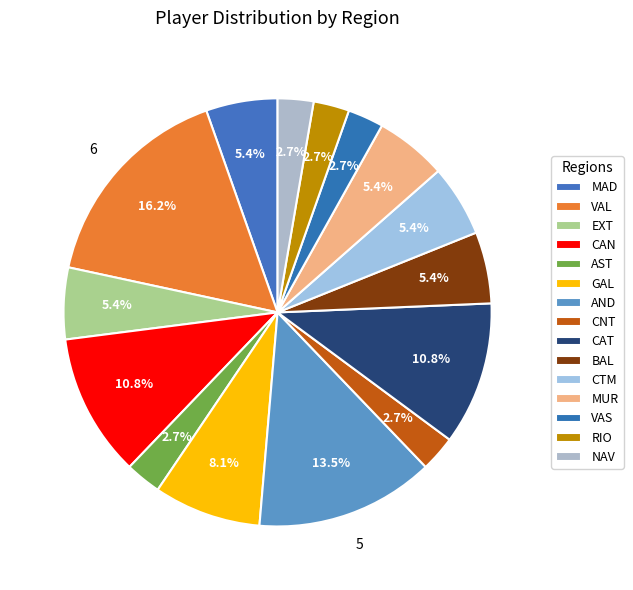

To the nearest percent, what percentage of the pie is EXT?

5%